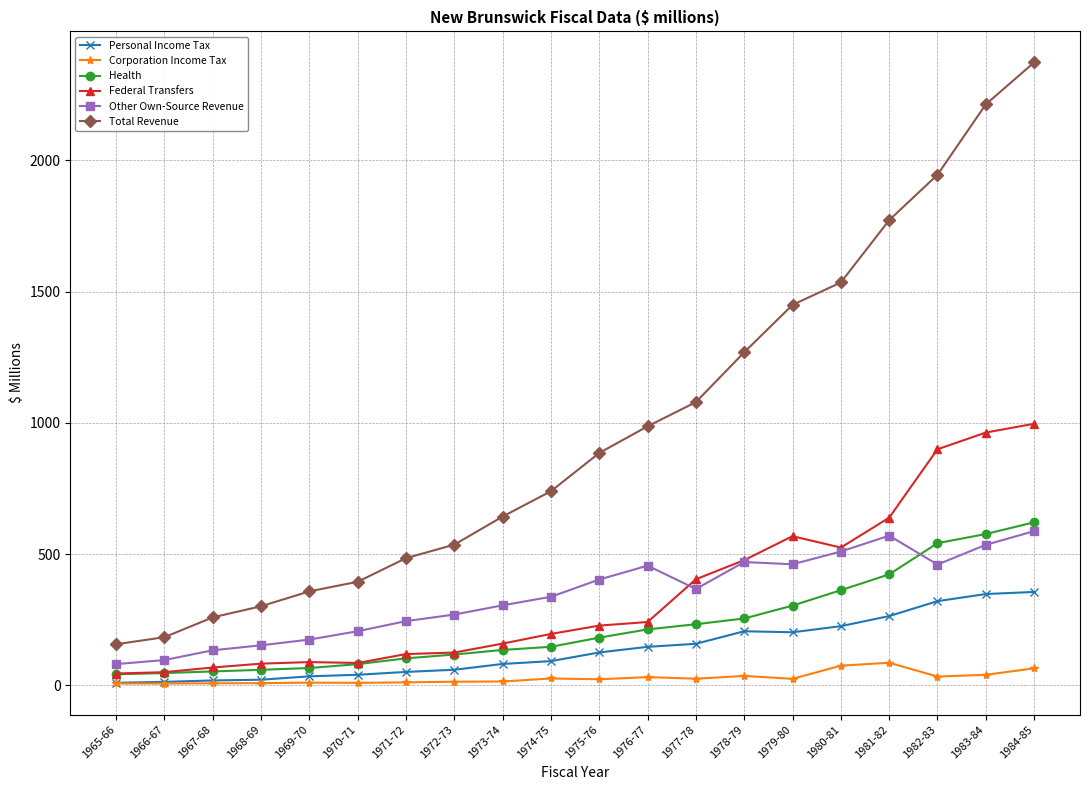

Is it true that Other Own-Source Revenue equals 455.7 at 1976-77?

True